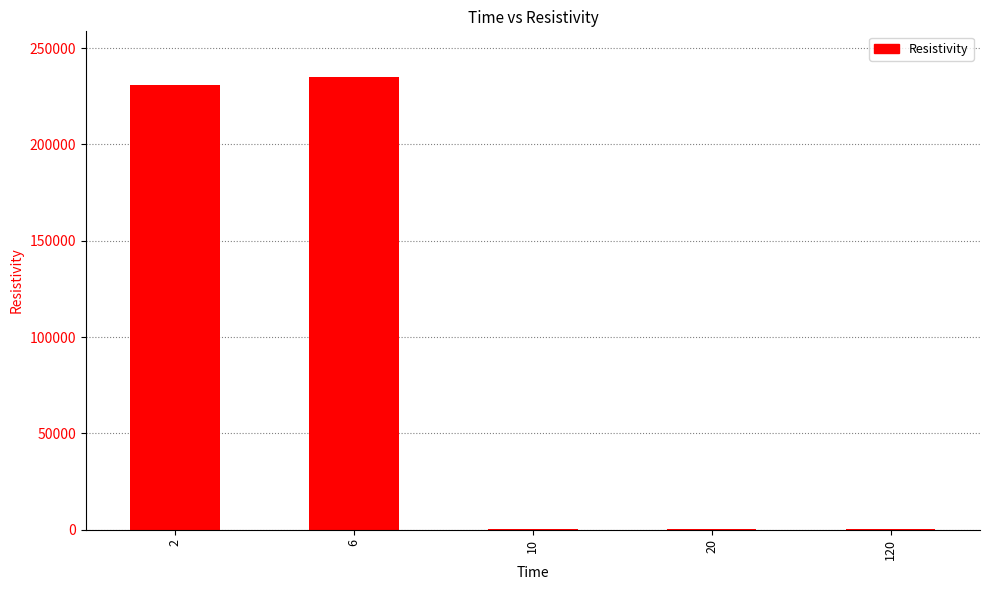

What is the maximum value shown in the chart?

235183.4